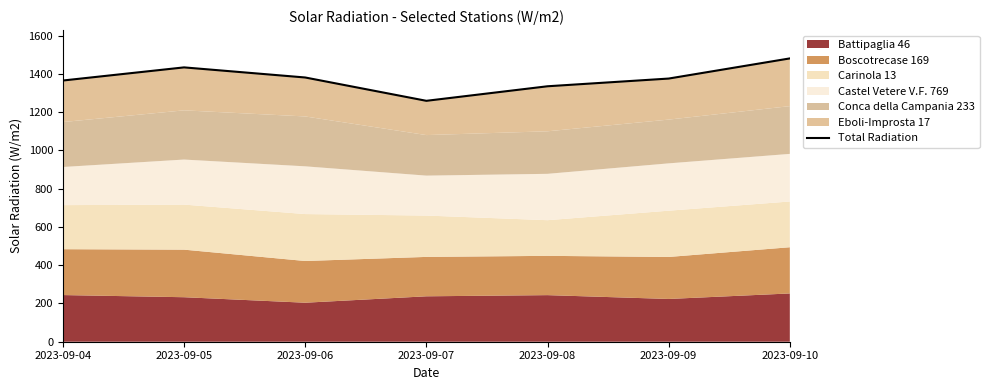

Which label corresponds to the smallest value in the chart?

2023-09-07